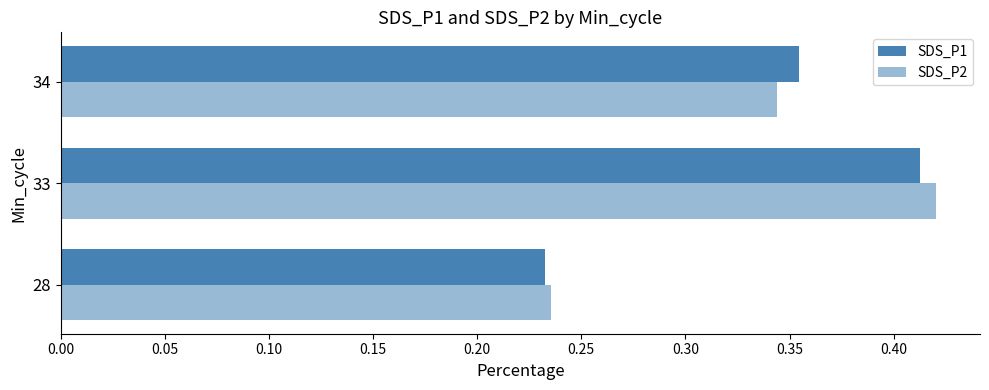

At how many categories does at least one series exceed 0?

3